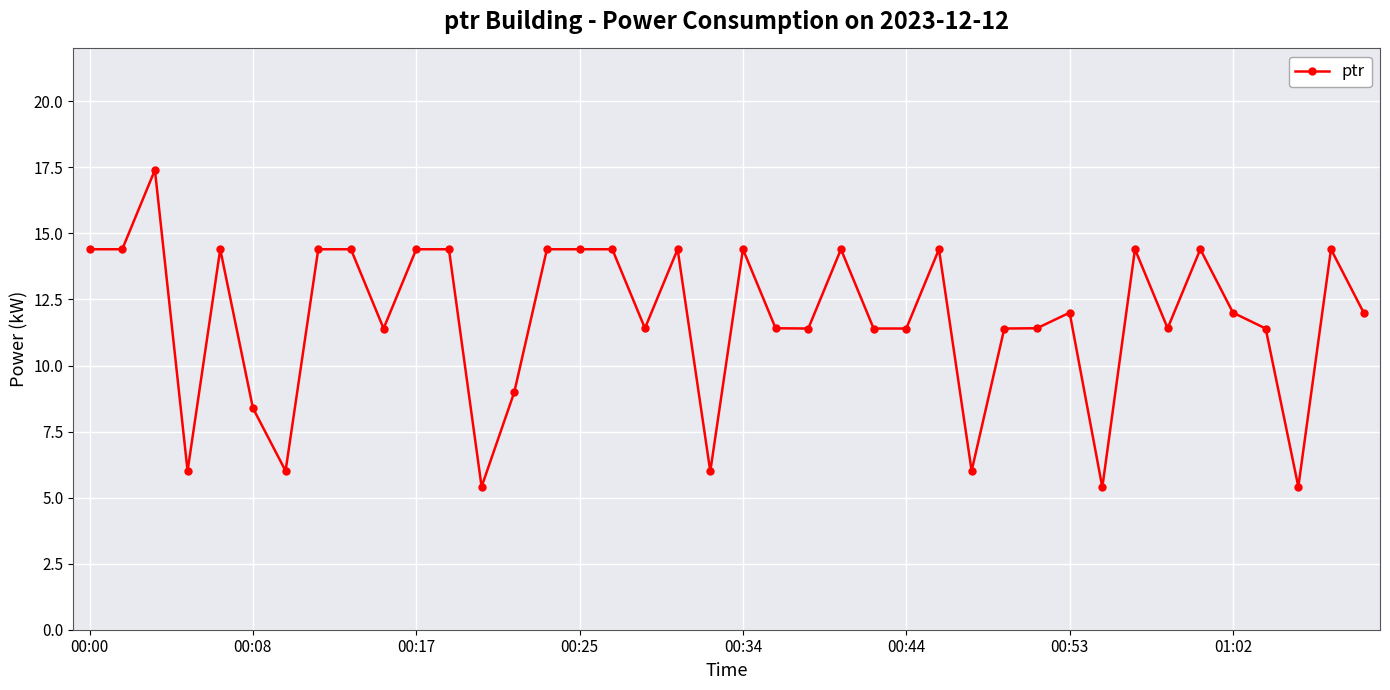

What is the difference between the maximum and minimum values?

12.0